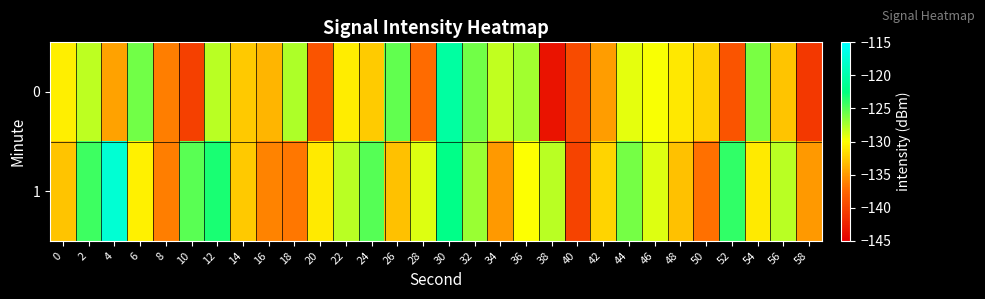

Reading left to right, what are all the values shown in this chart?

0: 0=-130.7	2=-128.1	4=-134.5	6=-125.8	8=-136.3	10=-140.3	12=-128.0	14=-132.7	16=-133.6	18=-127.5	20=-138.8	22=-130.9	24=-132.5	26=-125.4	28=-137.3	30=-120.6	32=-125.8	34=-128.2	36=-127.3	38=-143.5	40=-139.4	42=-134.7	44=-129.2	46=-129.8	48=-131.1	50=-132.1	52=-138.8	54=-126.1	56=-132.9	58=-140.9
1: 0=-132.9	2=-124.4	4=-117.6	6=-130.7	8=-136.2	10=-125.1	12=-123.3	14=-132.7	16=-136.1	18=-136.6	20=-131.0	22=-128.0	24=-125.0	26=-133.0	28=-129.0	30=-122.0	32=-127.0	34=-135.0	36=-130.0	38=-128.0	40=-140.0	42=-132.0	44=-126.0	46=-129.0	48=-133.0	50=-137.0	52=-124.0	54=-131.0	56=-128.0	58=-135.0